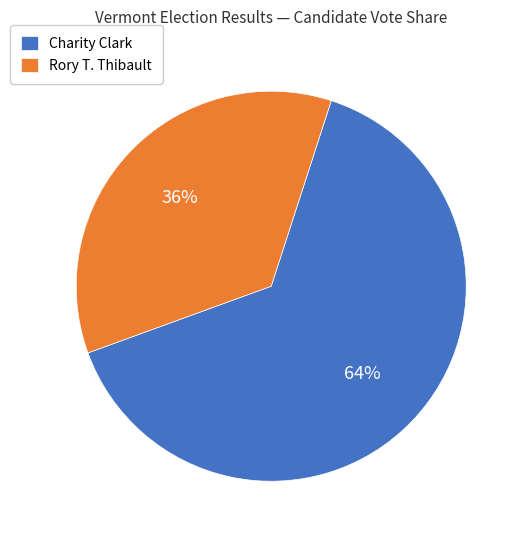

What is the majority slice?

Charity Clark